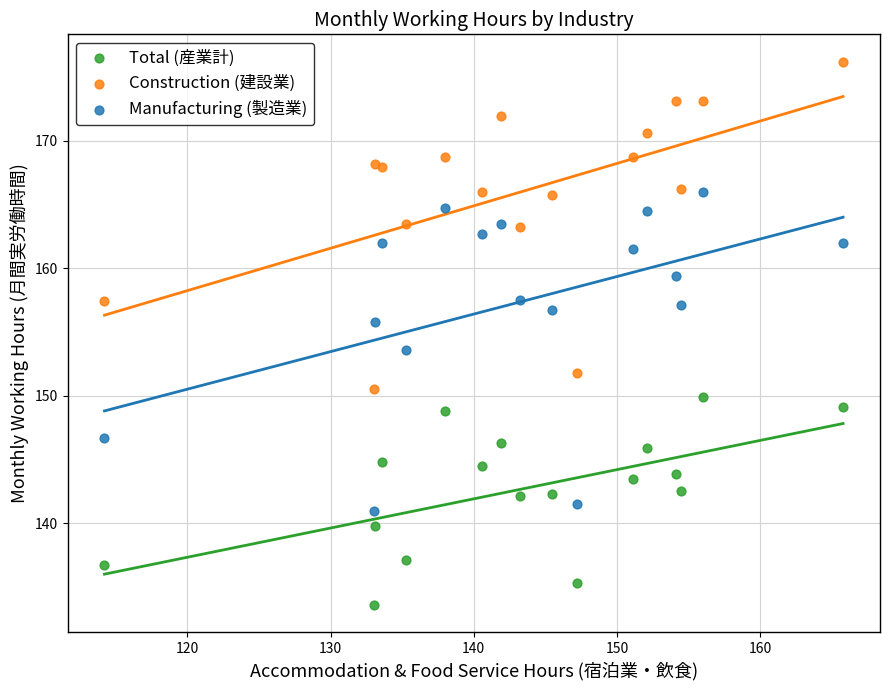

Which series reaches the minimum Y coordinate?

Total (産業計)